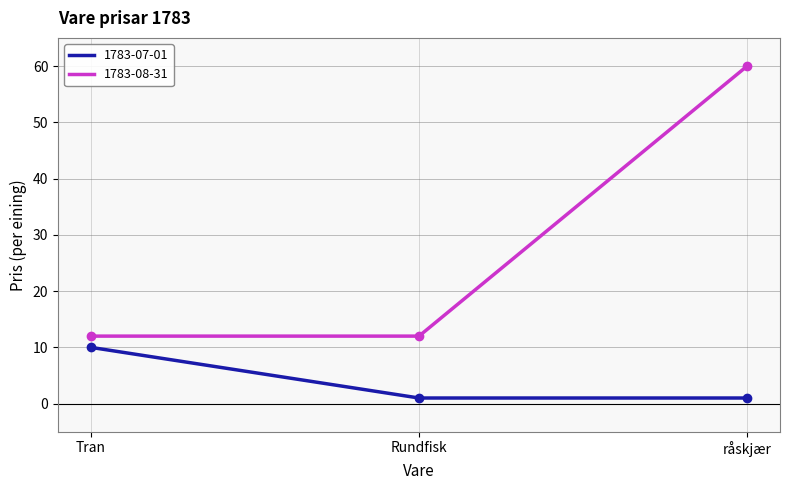

Is the value of 1783-07-01 at Rundfisk greater than the value of 1783-08-31 at Rundfisk?

No